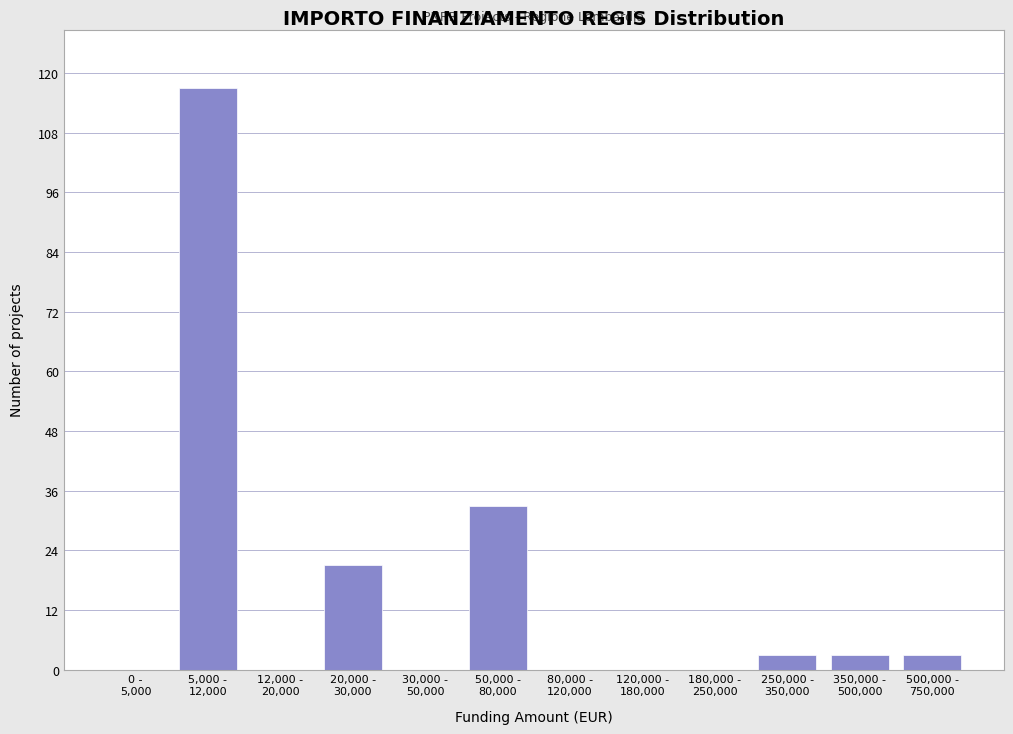

What is the maximum value shown in the chart?

117